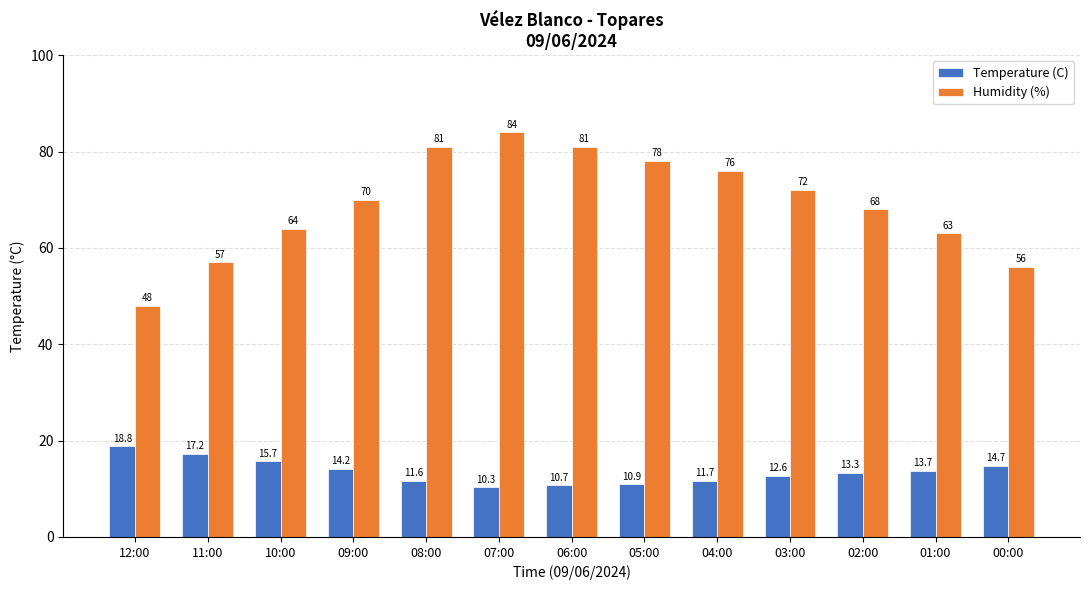

Rank the series at 00:00 from lowest to highest value.

Temperature (C), Humidity (%)